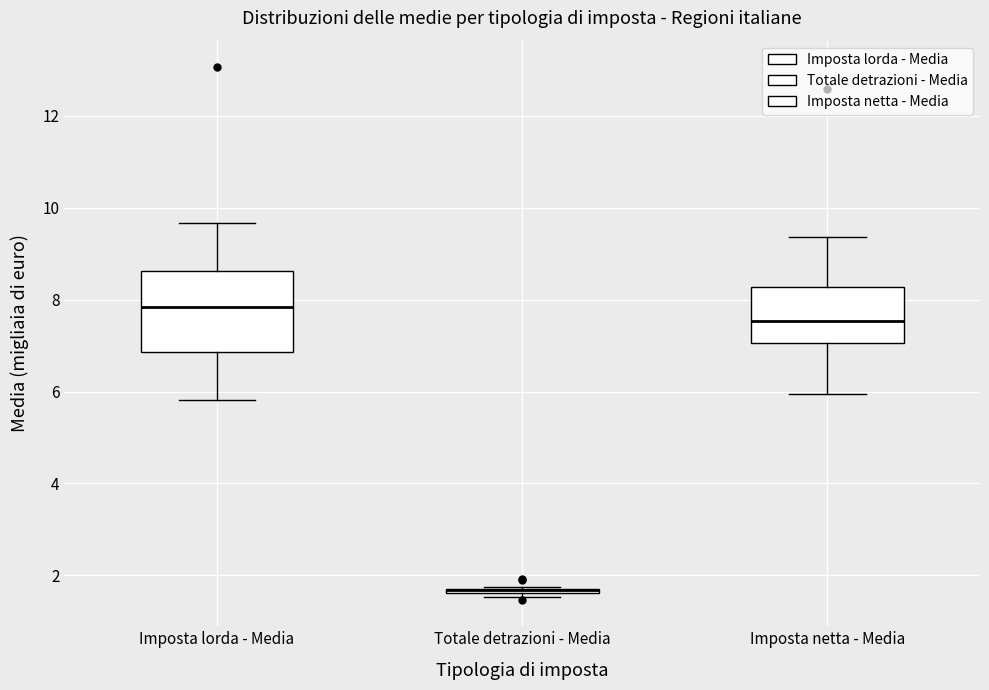

Comparing the boxes themselves (not the whiskers), which one is the tallest?

Imposta lorda - Media